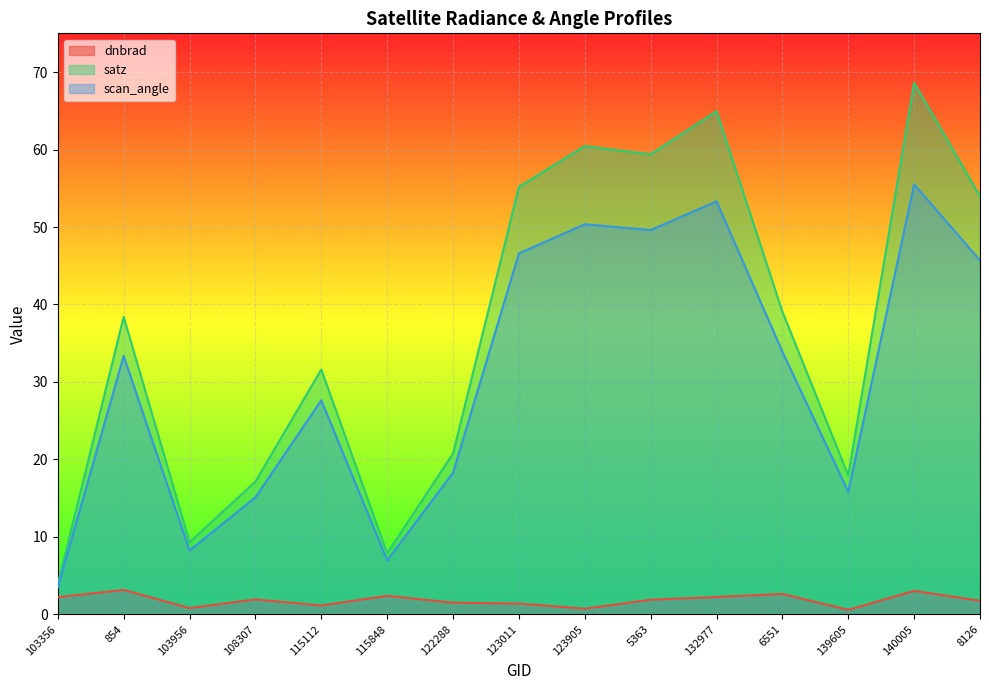

What is the minimum value for scan_angle?

3.5